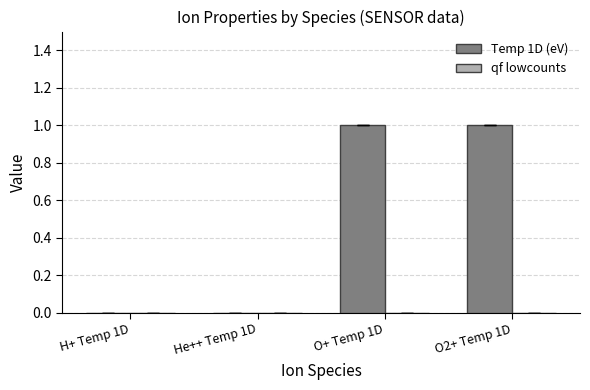

What is the change in value from H+ Temp 1D to O2+ Temp 1D?

+1